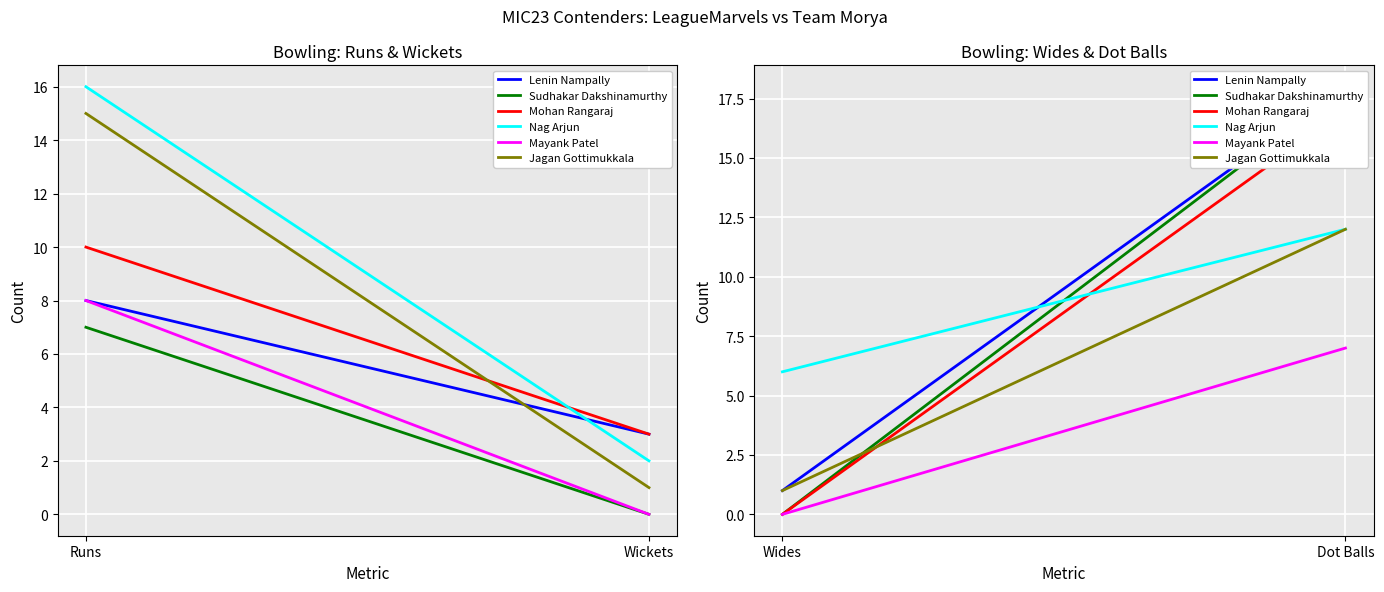

What is the label of the 1st point from the left?

Wides